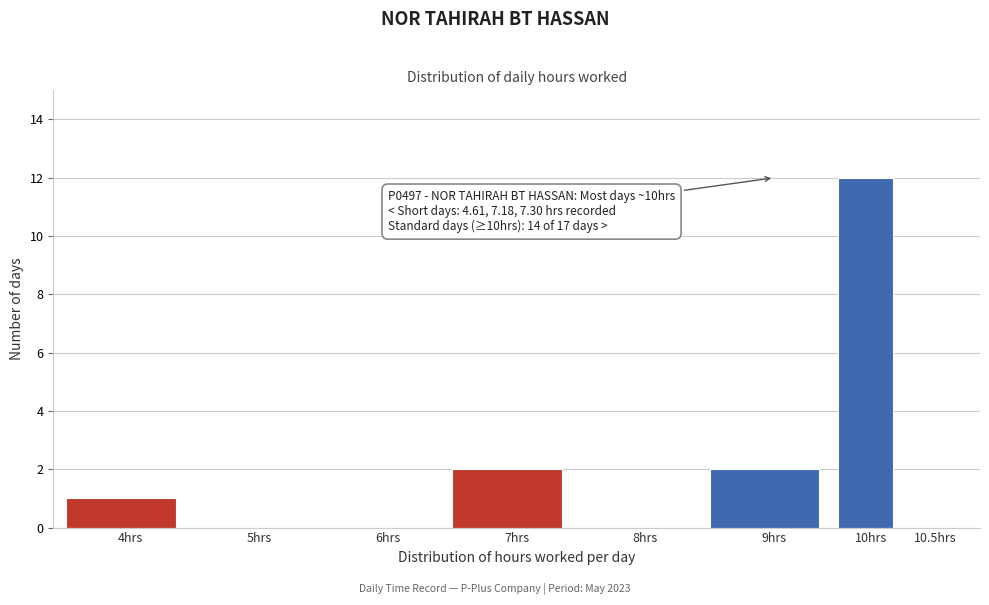

Reading right to left, extract all data points from this chart.

10.5hrs=0	10hrs=12	9hrs=2	8hrs=0	7hrs=2	6hrs=0	5hrs=0	4hrs=1